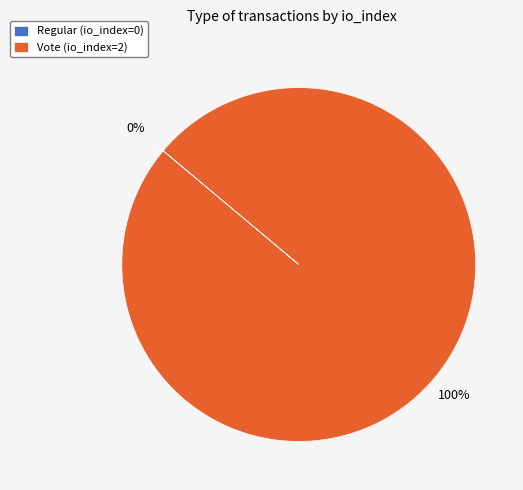

To the nearest percent, what portion does Vote represent?

100%